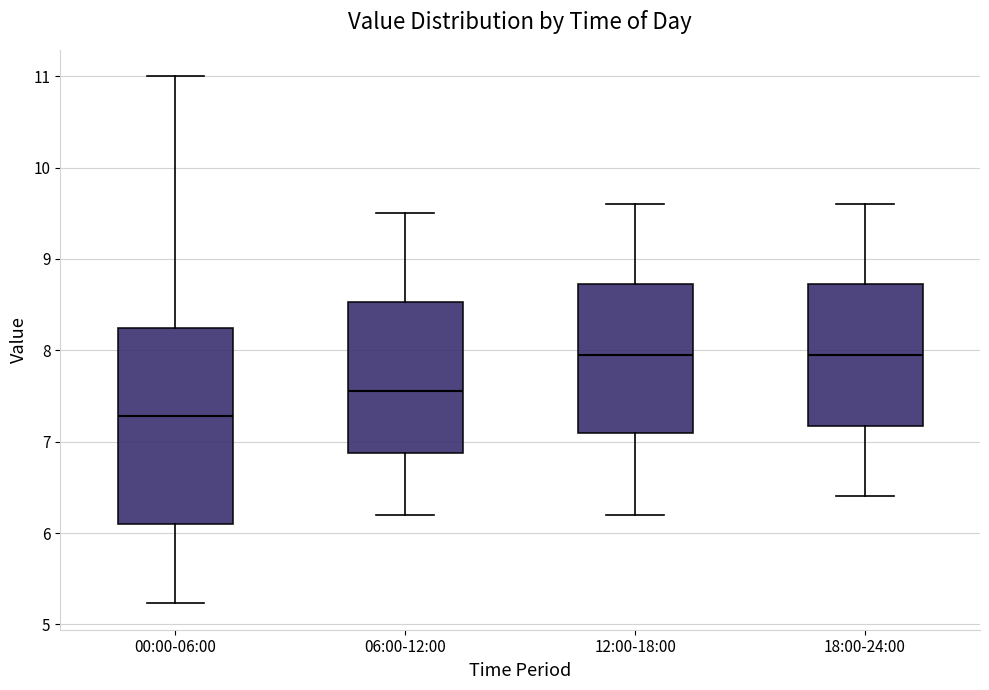

Comparing the boxes themselves (not the whiskers), which one is the tallest?

00:00-06:00